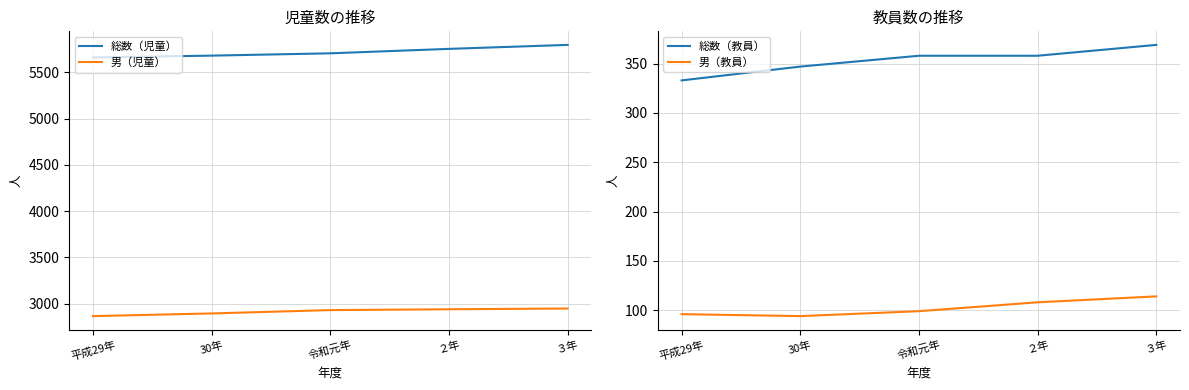

True or false: 男（児童） and 総数（児童） intersect in this chart.

False